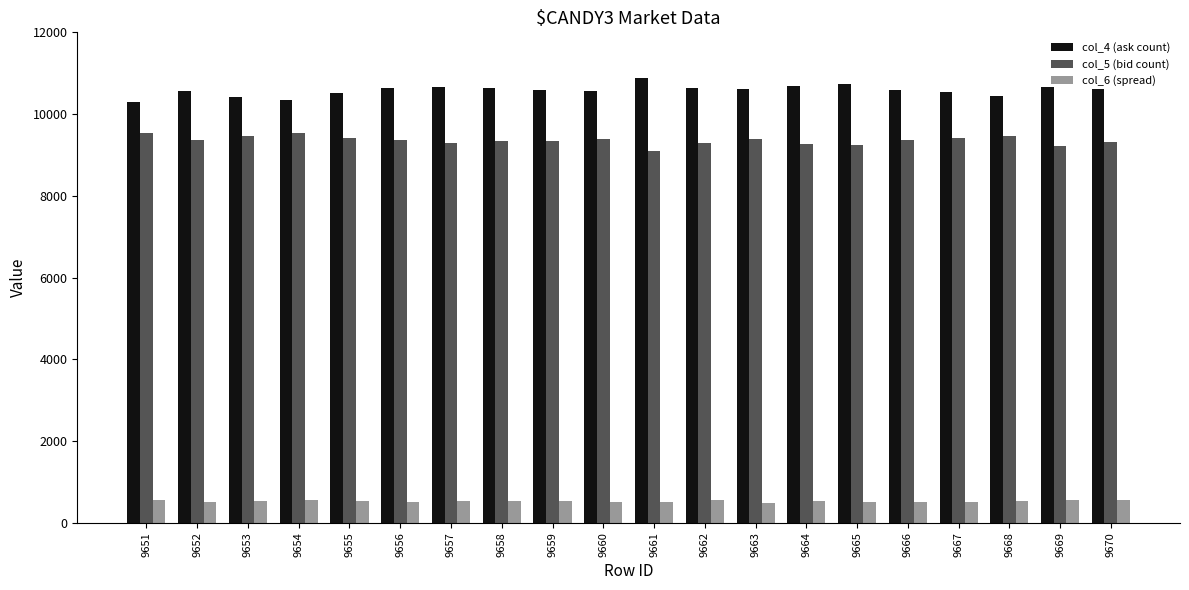

Which category has the highest value across all series?

9661